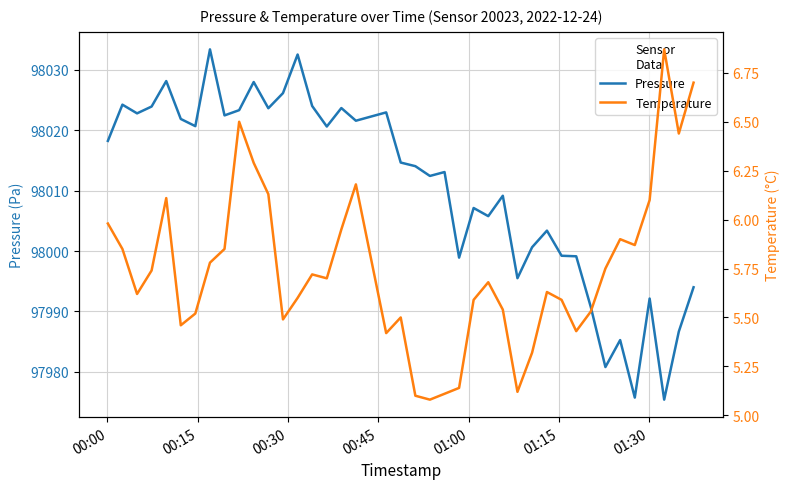

What is the lowest value of the Pressure series?

97975.4